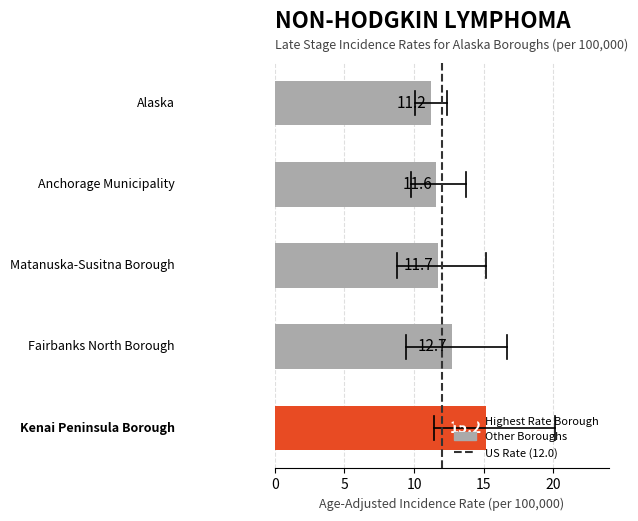

What is the greatest value displayed?

15.2